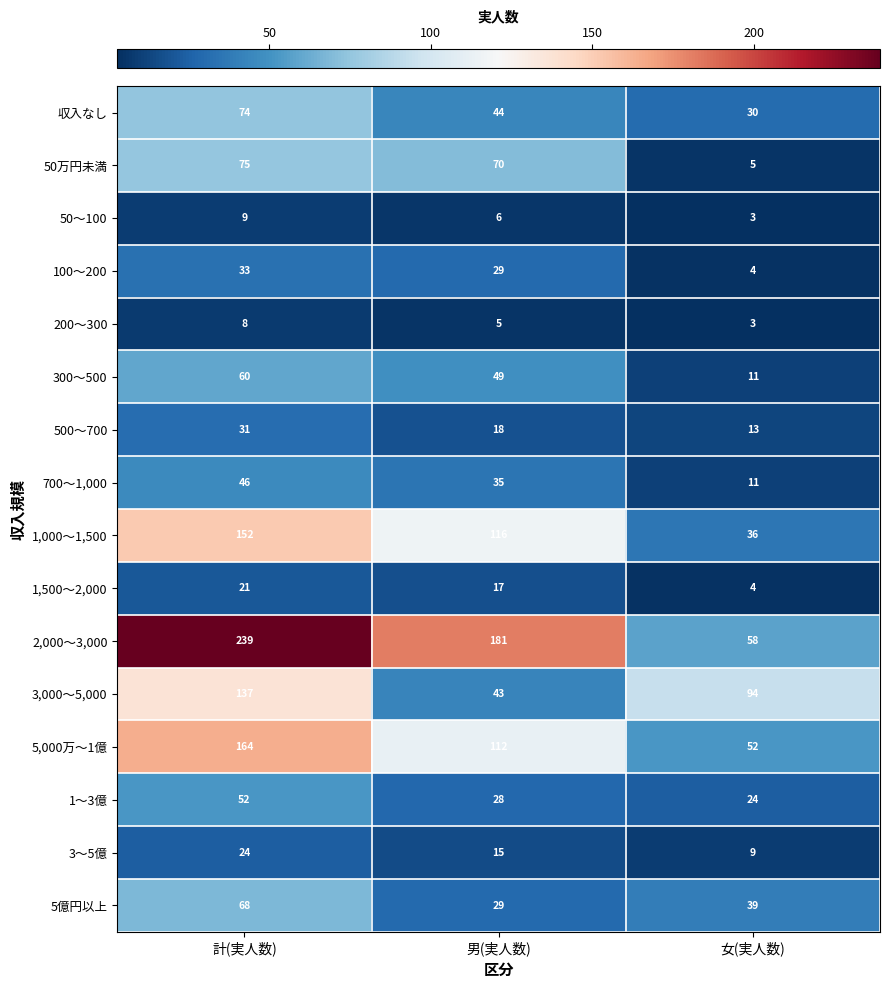

Which series changed the most between 計(実人数) and 女(実人数)?

2,000～3,000